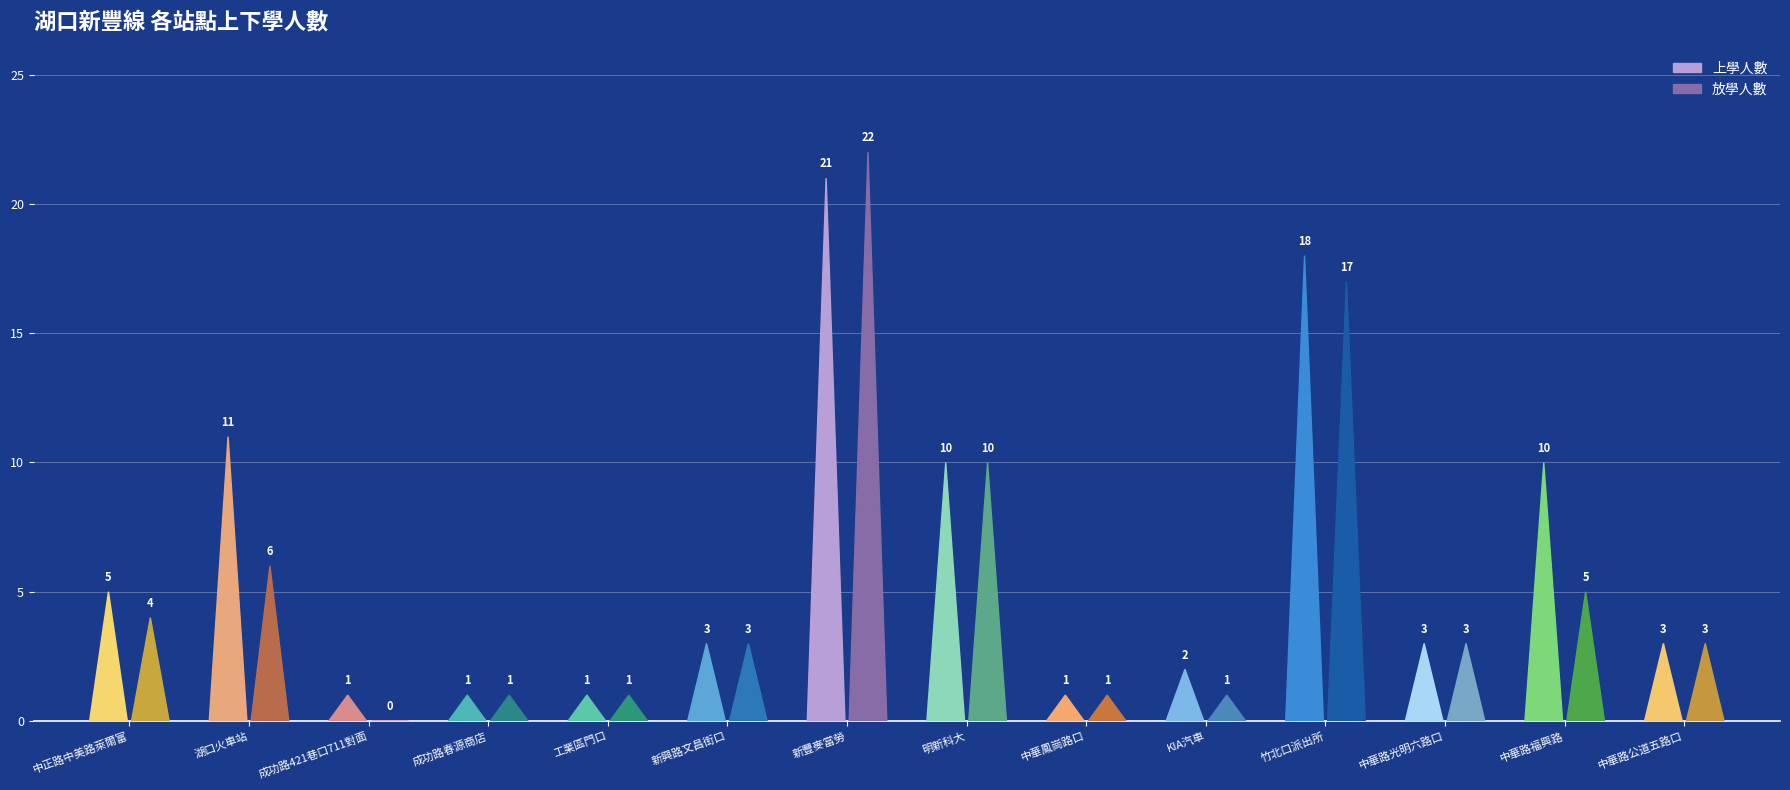

How many values in the 上學人數 series are below 3?

5